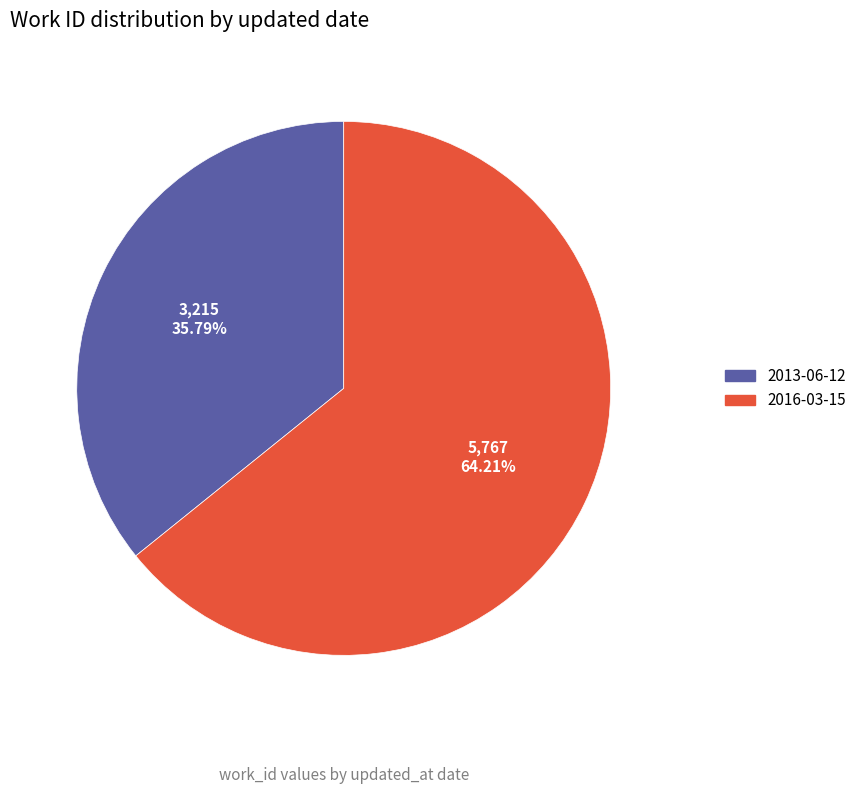

How many slices are in this pie chart?

2